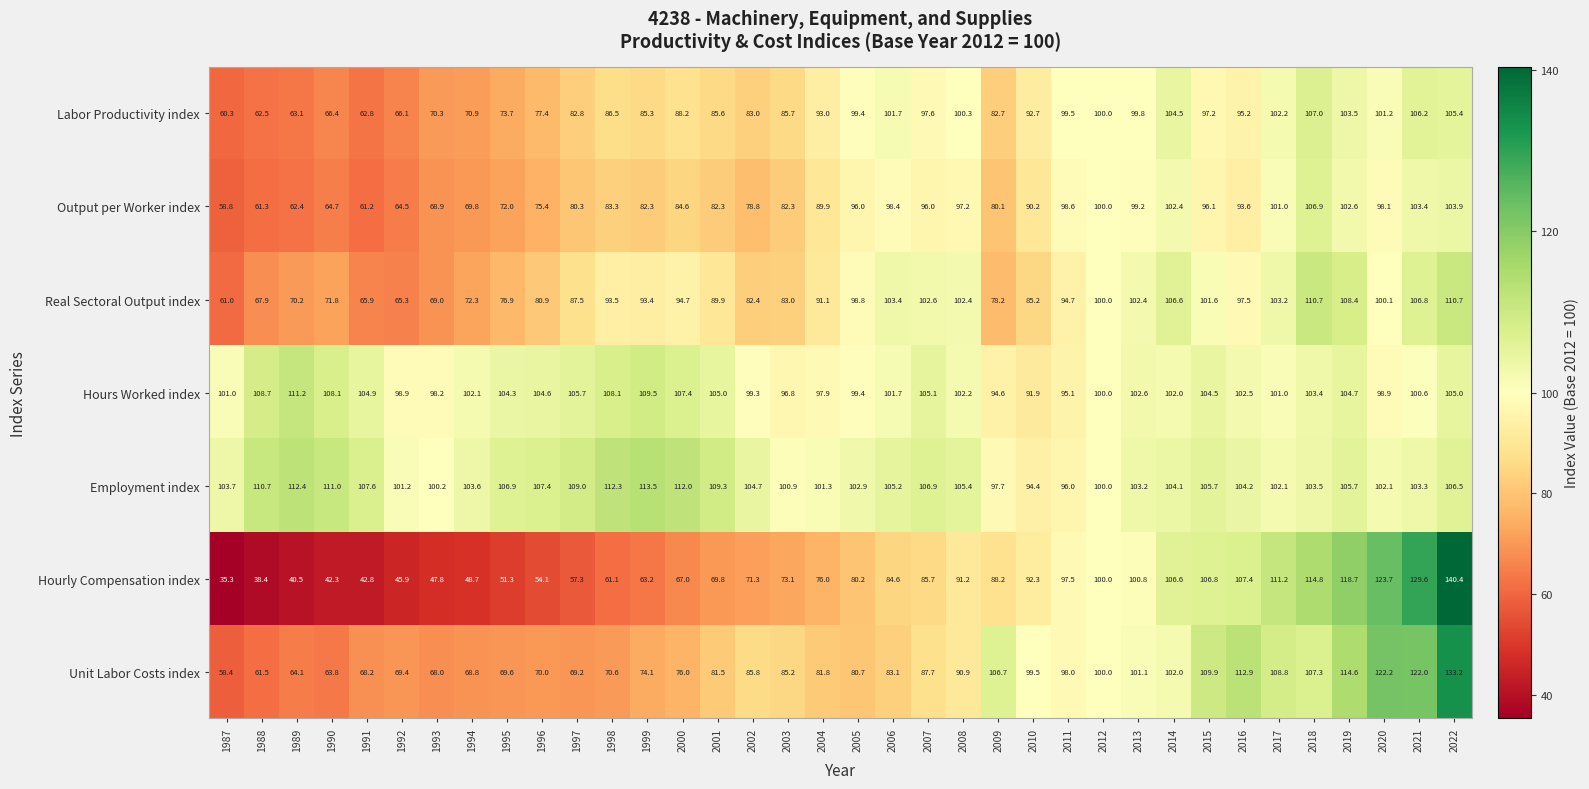

At which category does the chart reach its minimum across all series?

1987